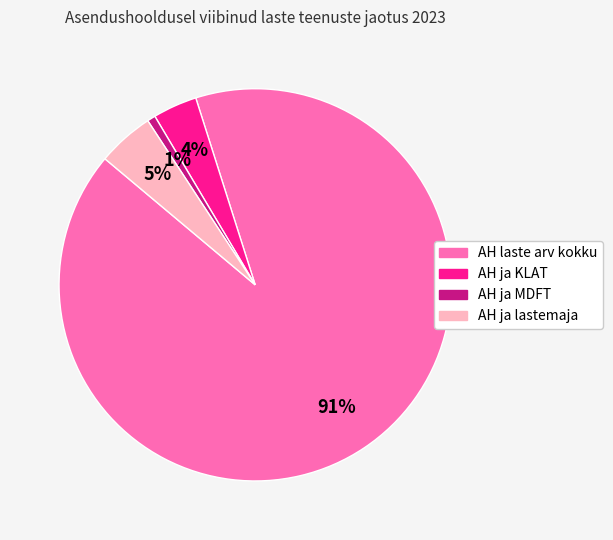

Do AH ja KLAT and AH ja MDFT together represent more than half of the pie?

No